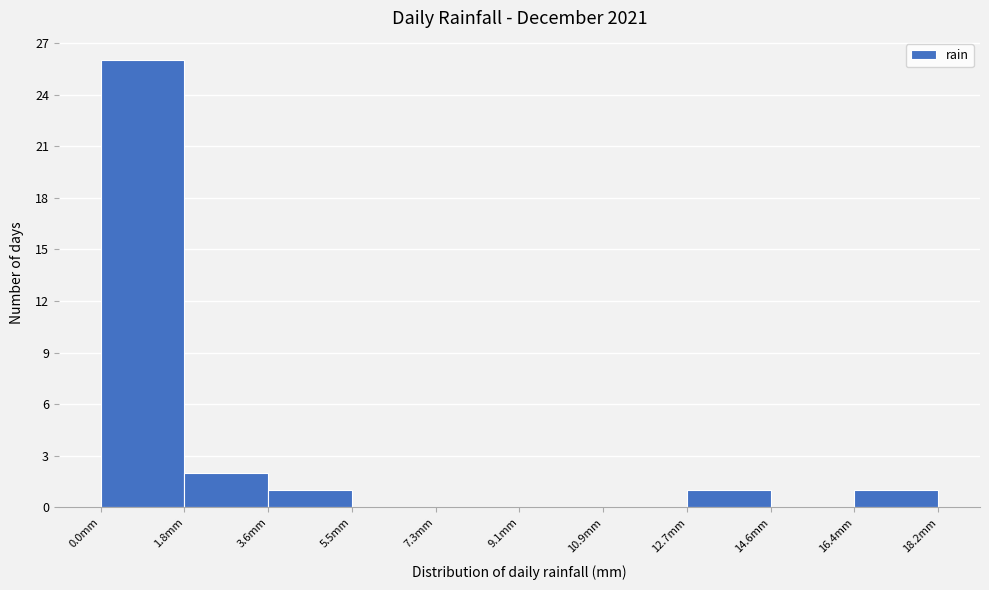

Over which range of the x-axis is the bar tallest?

0.00 to 1.82